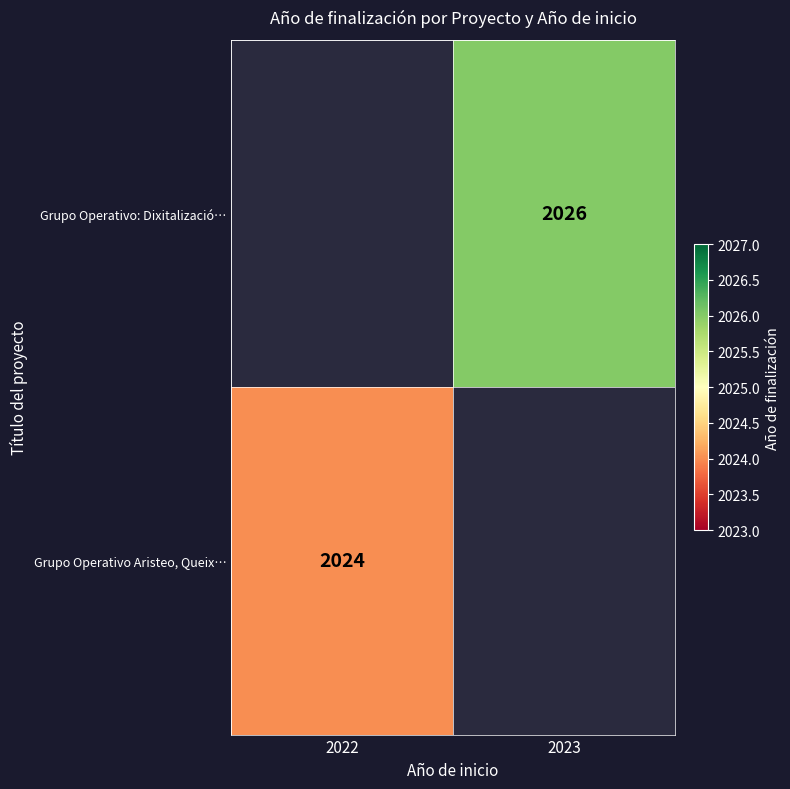

Is it true that Grupo Operativo: Dixitalizació… equals 2026 at 2023?

True